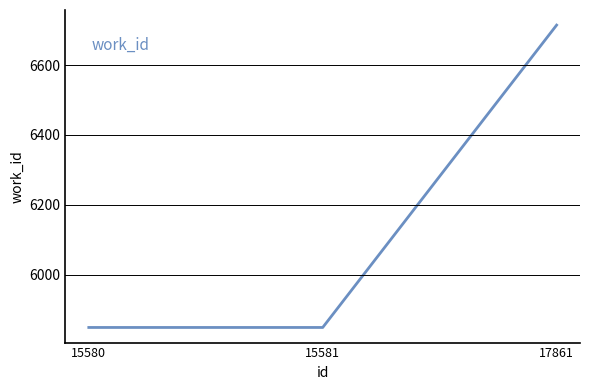

Which has a higher value, 17861 or 15581?

17861